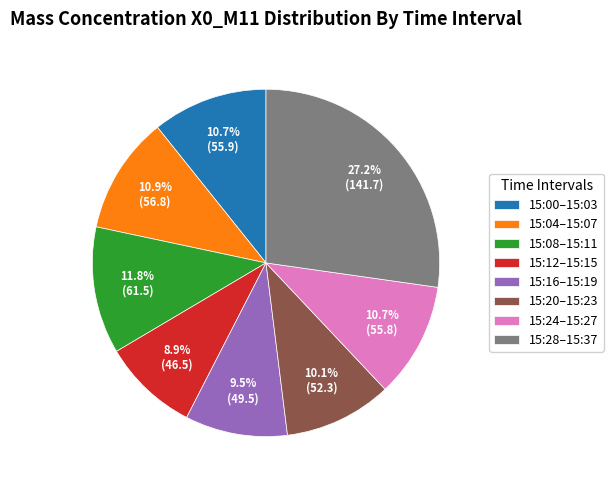

Is there any slice that represents more than half of the pie?

No